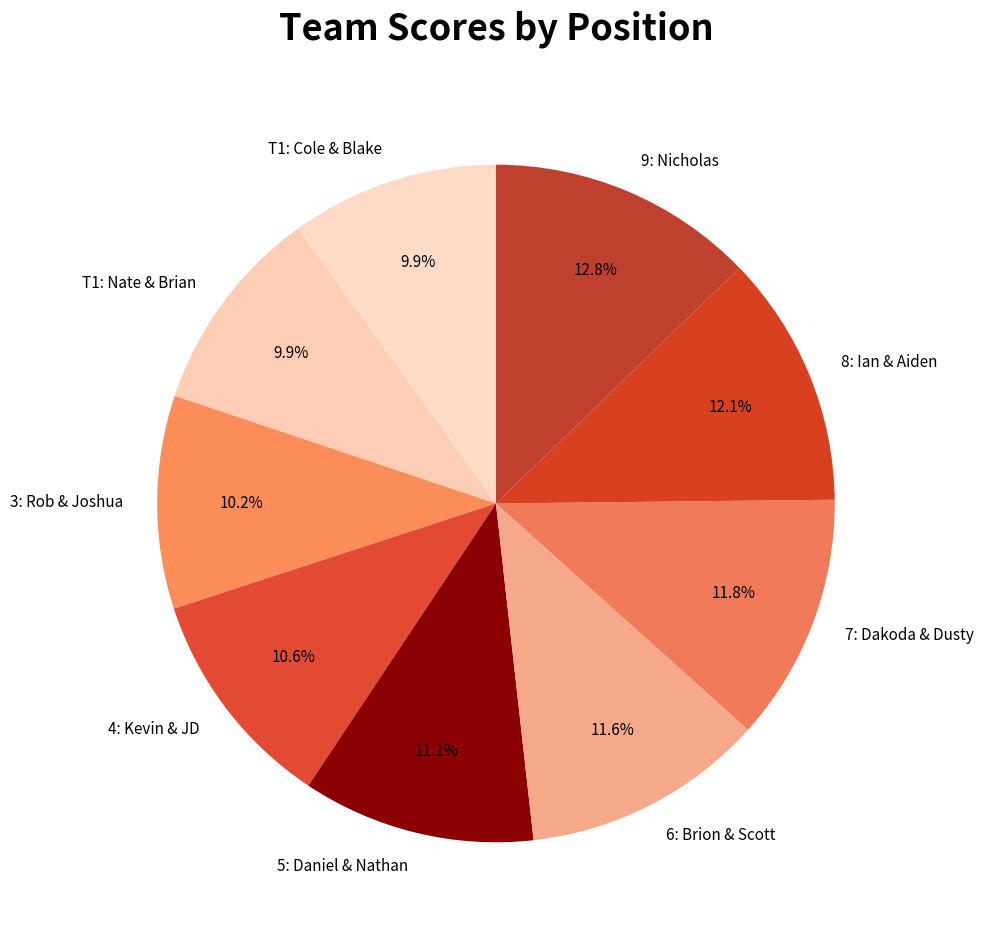

To the nearest percent, what is the difference between the largest and smallest slice percentages?

3%